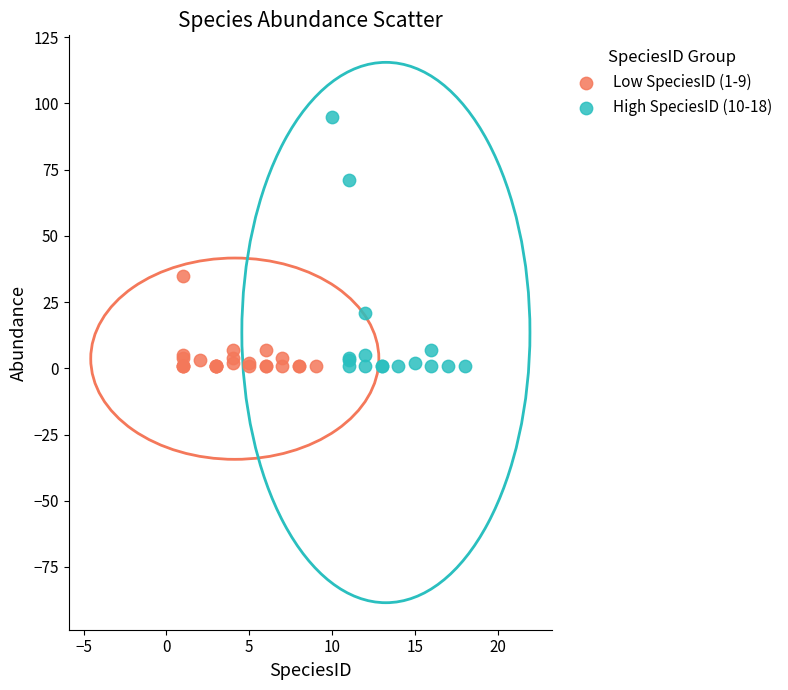

Which series contains the highest Y value?

High SpeciesID (10-18)